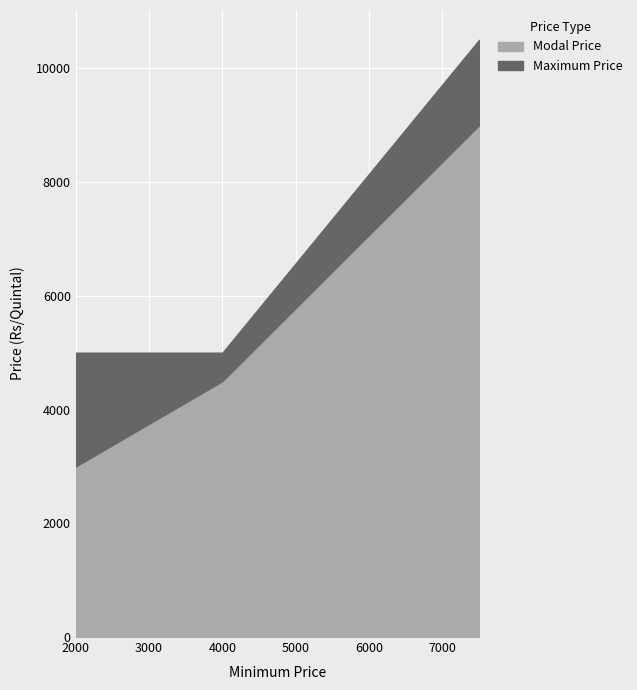

The Maximum Price series shows 10500 at 7500. True or false?

True